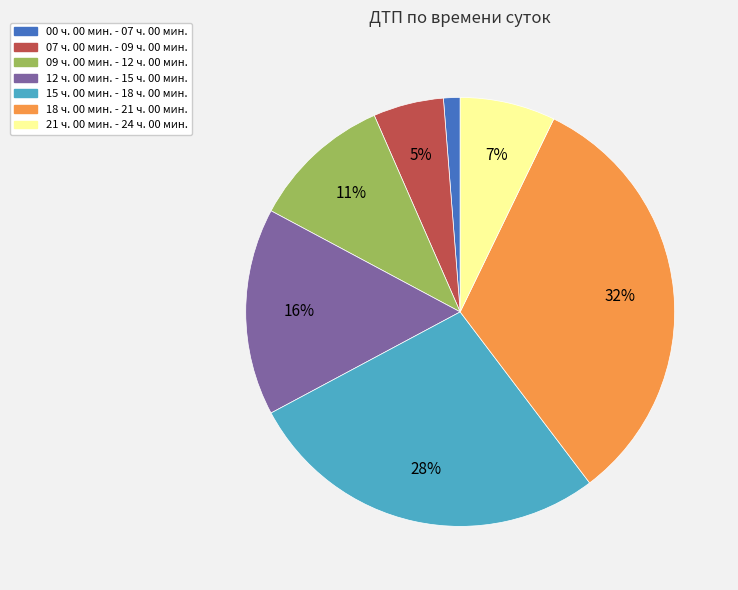

Which has a higher value, 09 ч. 00 мин. - 12 ч. 00 мин. or 15 ч. 00 мин. - 18 ч. 00 мин.?

15 ч. 00 мин. - 18 ч. 00 мин.